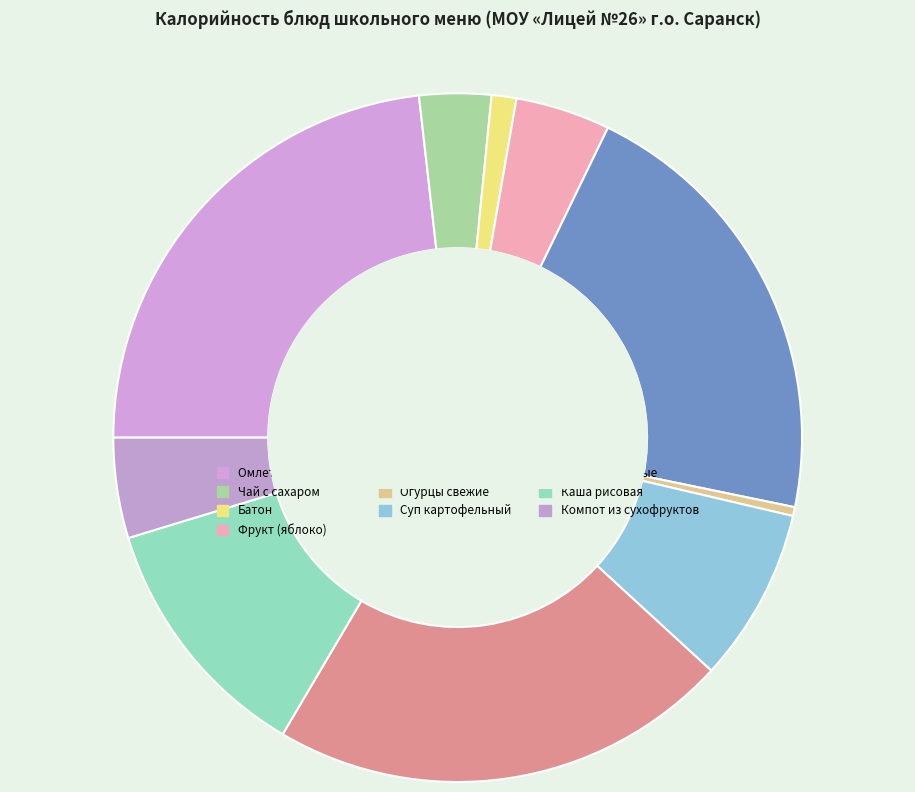

Which slice is the largest?

Омлет натуральный